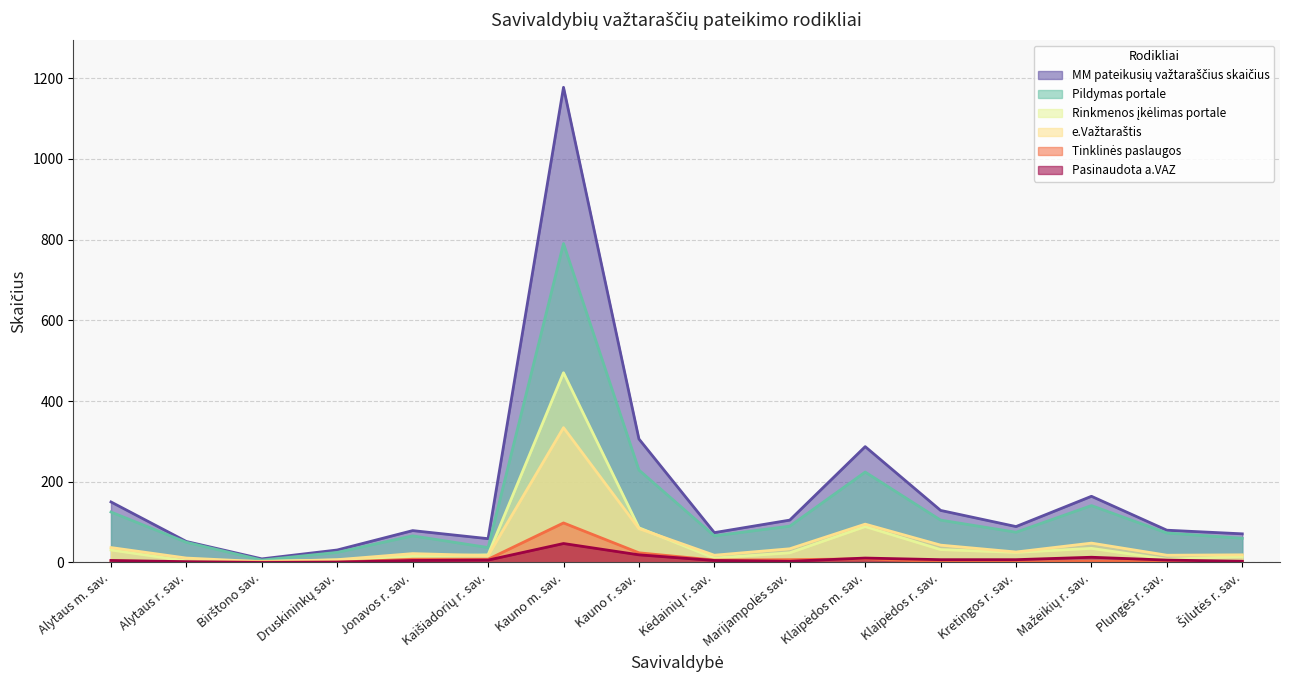

List the labels in order of Pasinaudota a.VAZ value, smallest first.

Birštono sav., Druskininkų sav., Alytaus r. sav., Marijampolės sav., Šilutės r. sav., Alytaus m. sav., Jonavos r. sav., Kėdainių r. sav., Kaišiadorių r. sav., Plungės r. sav., Klaipėdos r. sav., Kretingos r. sav., Klaipėdos m. sav., Mažeikių r. sav., Kauno r. sav., Kauno m. sav.